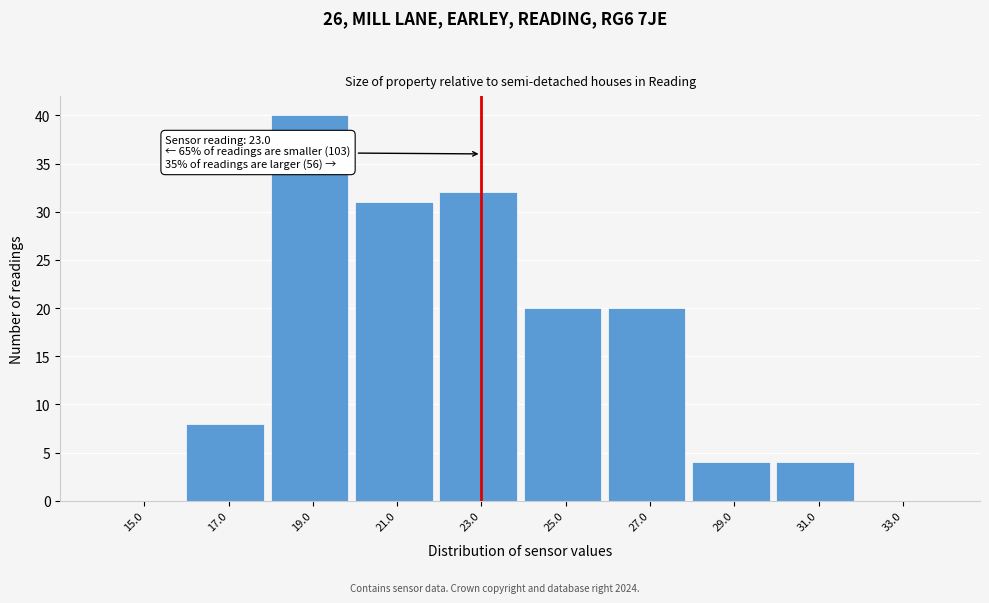

Over which range of the x-axis is the bar tallest?

18 to 20